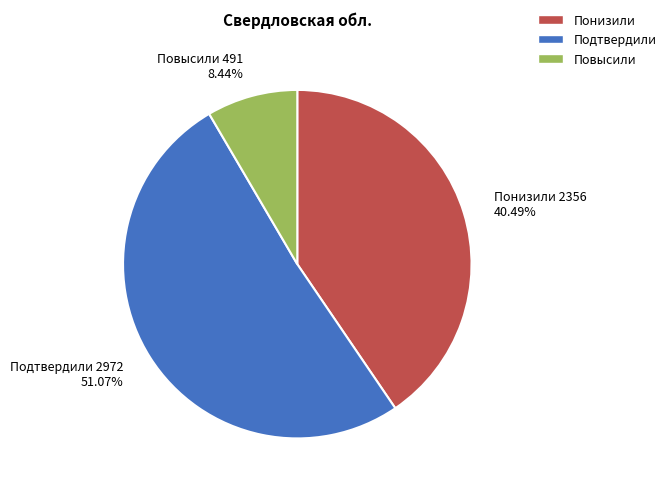

Does Подтвердили 2972 51.07% account for over 50% of the chart?

Yes